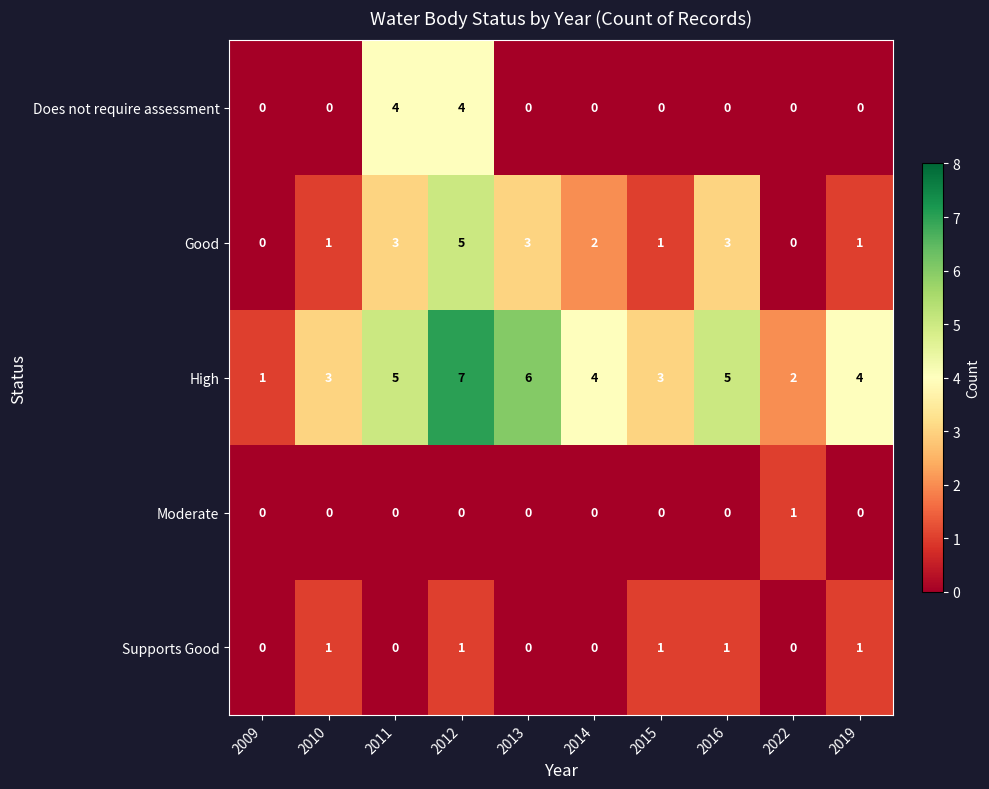

Rank the series at 2011 from highest to lowest value.

High, Does not require assessment, Good, Moderate, Supports Good